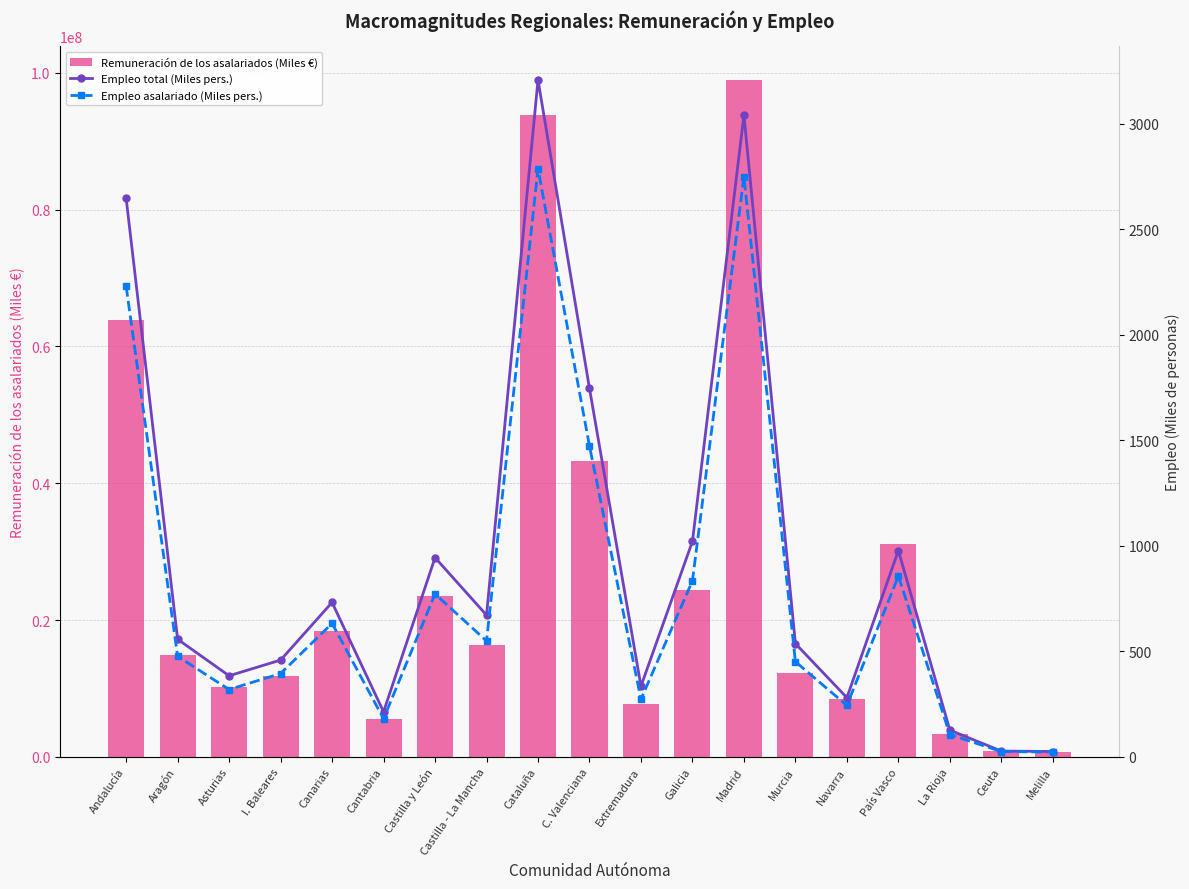

Reading right to left, list all the values displayed in this chart.

Remuneración de los asalariados (Miles €): Melilla=738274.0	Ceuta=829442.0	La Rioja=3266522.0	País Vasco=31179788.0	Navarra=8453611.0	Murcia=12295275.0	Madrid=98945748.0	Galicia=24356649.0	Extremadura=7752103.0	C. Valenciana=43301647.0	Cataluña=93793474.0	Castilla - La Mancha=16282033.0	Castilla y León=23498475.0	Cantabria=5591065.0	Canarias=18452648.0	I. Baleares=11882584.0	Asturias=10243940.0	Aragón=14947903.0	Andalucía=63840494.0
Empleo total (Miles pers.): Melilla=25.2	Ceuta=27.2	La Rioja=126.4	País Vasco=977.9	Navarra=280.4	Murcia=536.7	Madrid=3042.1	Galicia=1021.4	Extremadura=334.6	C. Valenciana=1746.6	Cataluña=3208.5	Castilla - La Mancha=671.7	Castilla y León=944.2	Cantabria=213.4	Canarias=731.9	I. Baleares=458.6	Asturias=384.2	Aragón=557.1	Andalucía=2647.4
Empleo asalariado (Miles pers.): Melilla=22.7	Ceuta=24.8	La Rioja=105.7	País Vasco=857.0	Navarra=243.3	Murcia=451.0	Madrid=2750.9	Galicia=834.5	Extremadura=272.6	C. Valenciana=1473.2	Cataluña=2787.2	Castilla - La Mancha=549.3	Castilla y León=771.8	Cantabria=180.5	Canarias=632.4	I. Baleares=394.8	Asturias=319.0	Aragón=476.4	Andalucía=2230.0